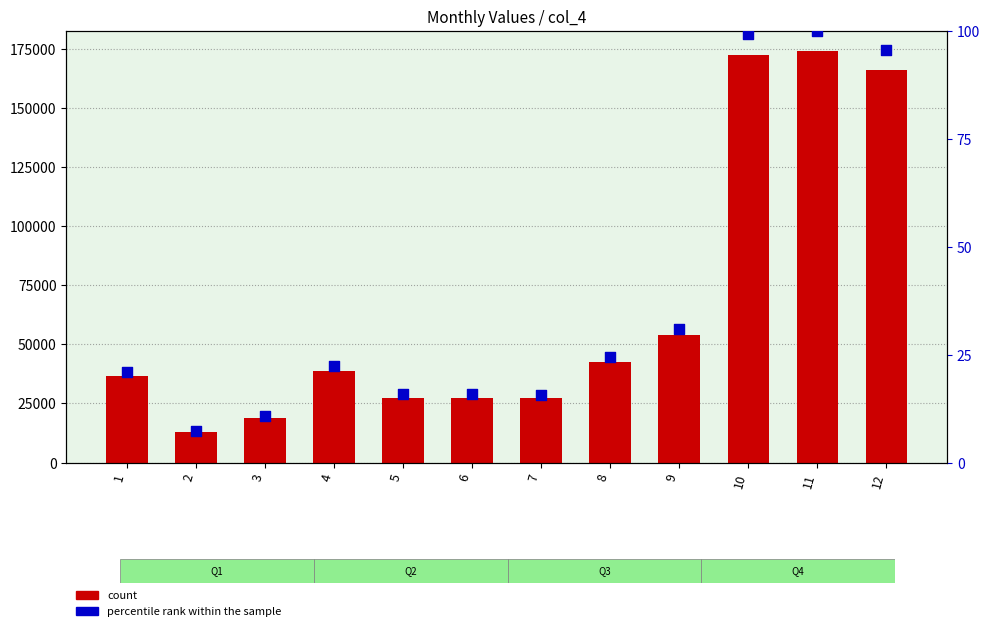

Which series contains the lowest Y value?

percentile rank within the sample